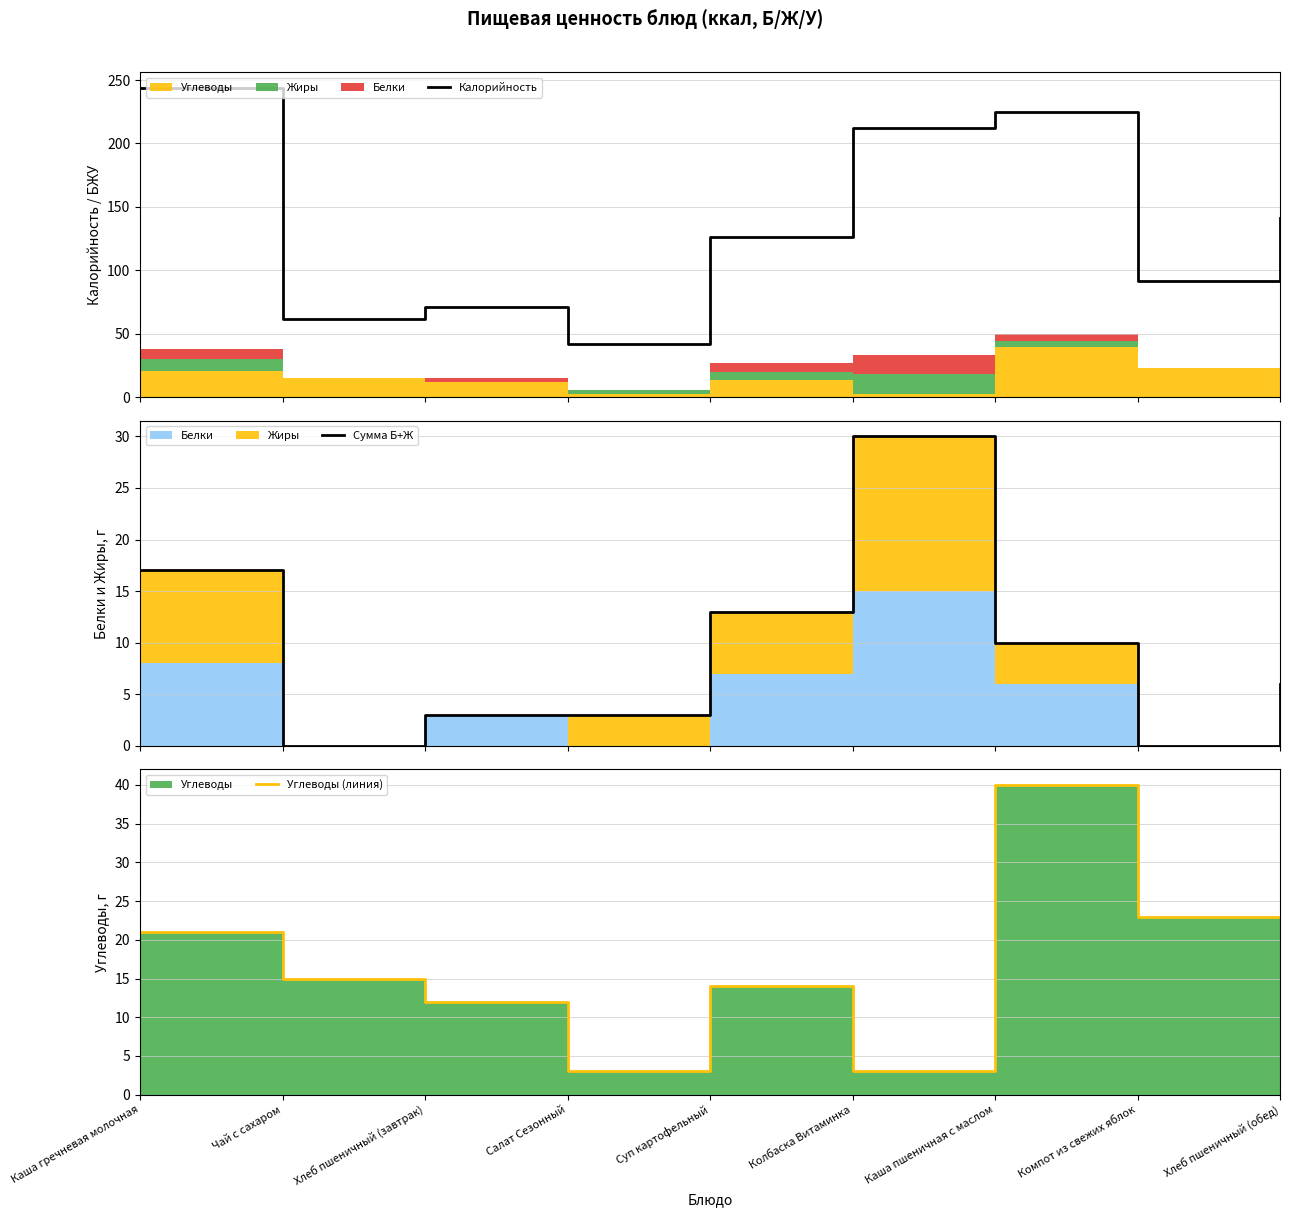

What value does the Углеводы (линия) series have at Суп картофельный, to the nearest 5?

15